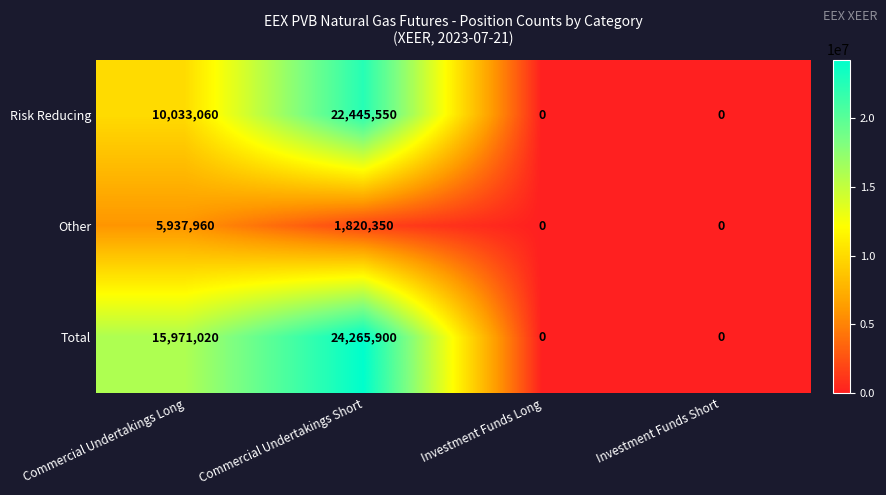

Is the value of Other at Commercial Undertakings Long greater than the value of Total at Commercial Undertakings Short?

No